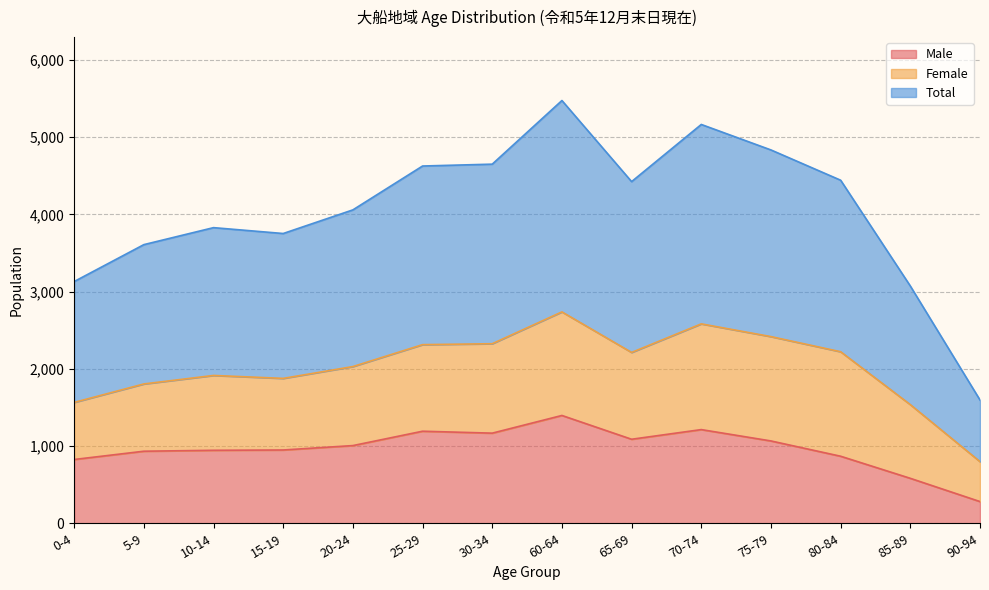

How many data points in Total are above 2212?

6